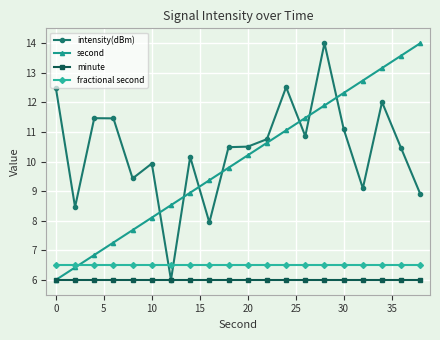

What is the value of the minute point at the 5th from the left?

6.0